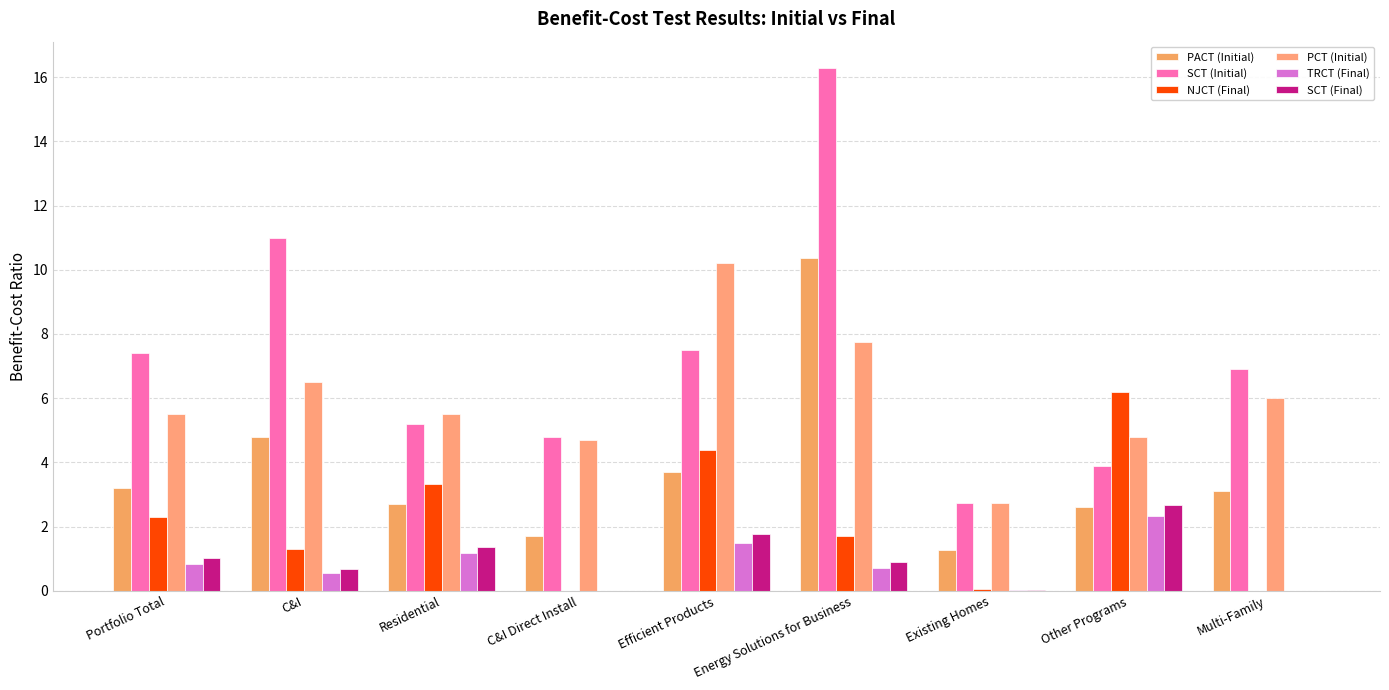

What is the maximum value shown in the chart?

16.3